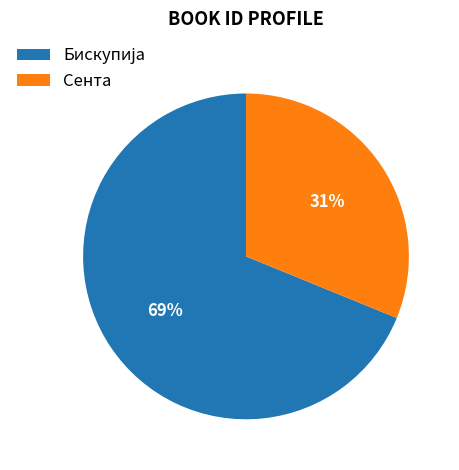

The Сента slice represents 31% of the pie. True or false?

True